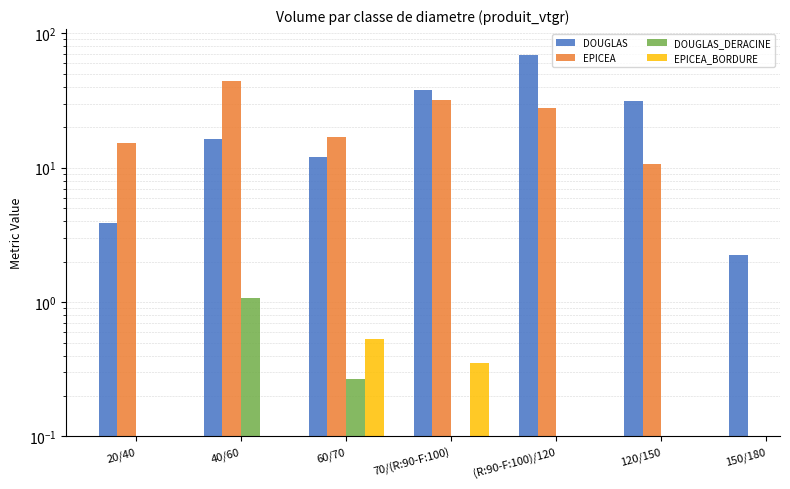

Which category has the lowest value in the DOUGLAS series?

150/180